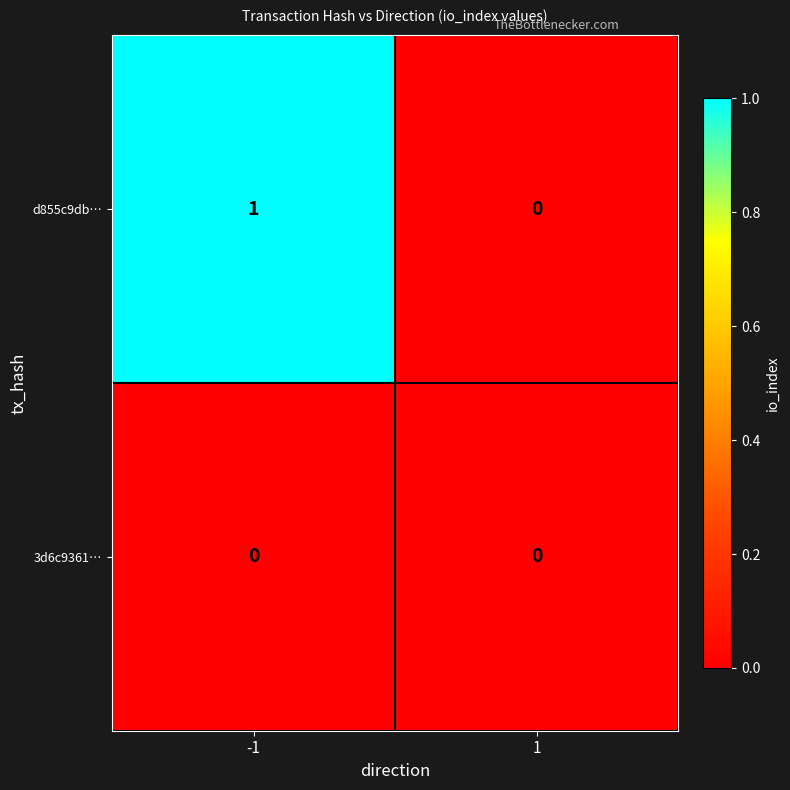

List the labels in order of d855c9db… value, largest first.

-1, 1